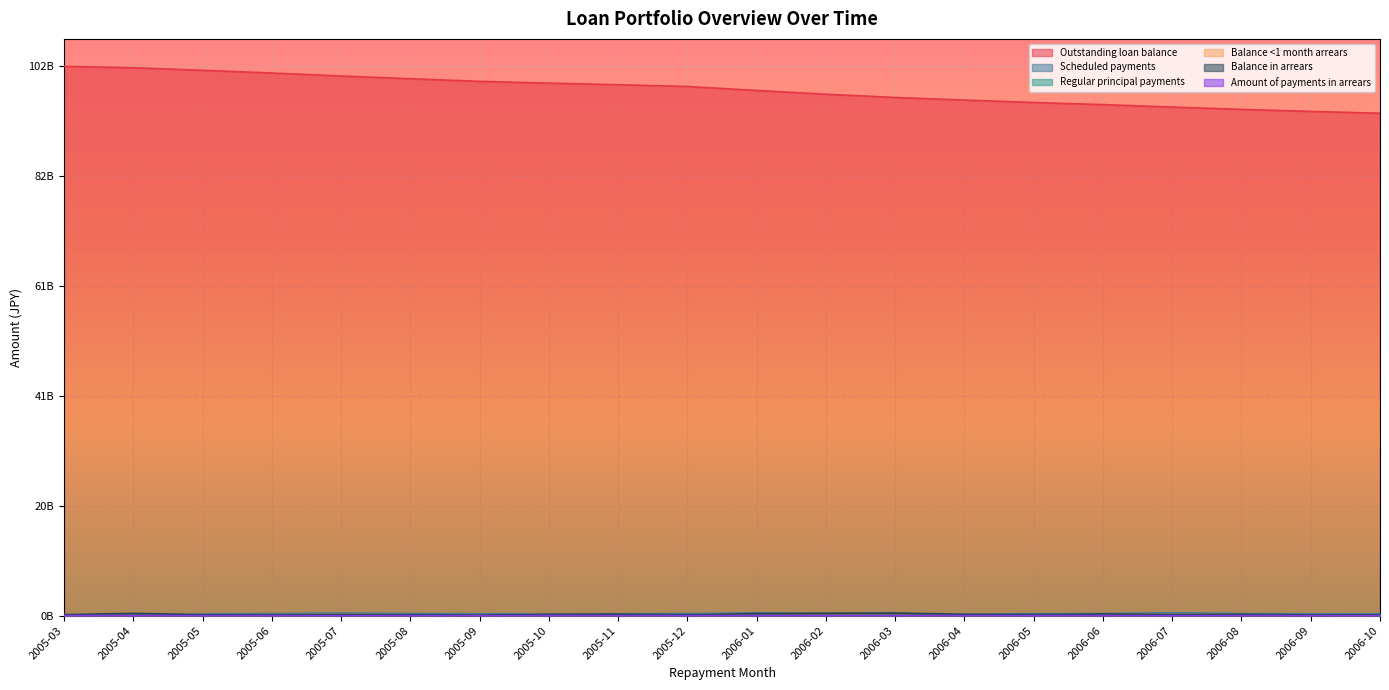

What is the label of the 1st point from the right?

2006-10